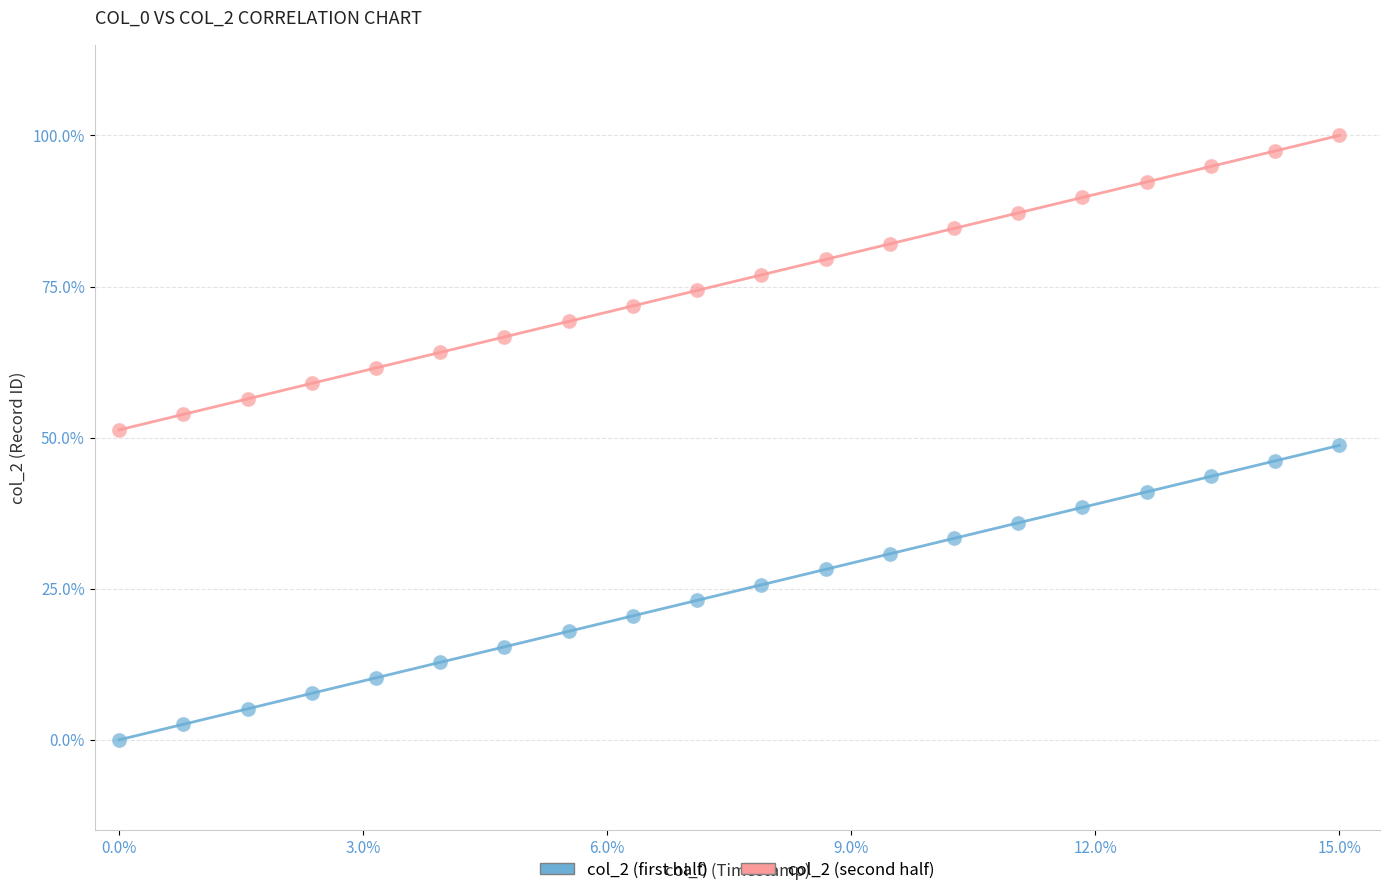

What are all the series names shown in the legend?

col_2 (first half), col_2 (second half)